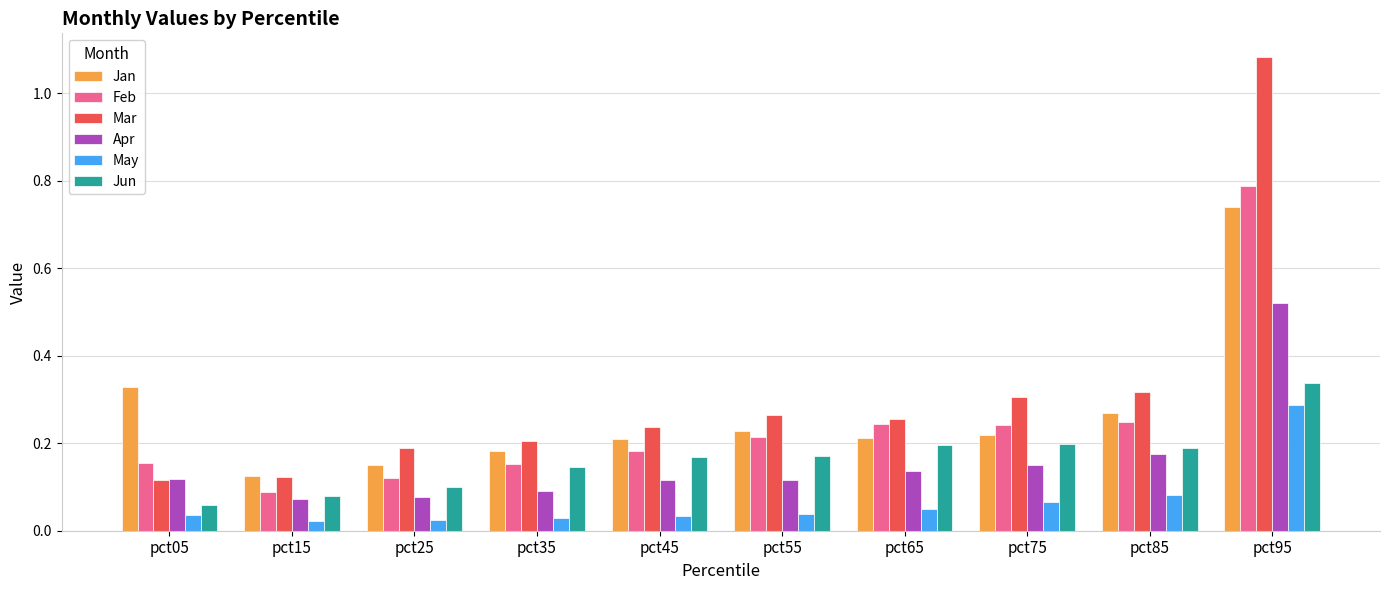

List the series in order of their peak value, highest first.

Mar, Feb, Jan, Apr, Jun, May